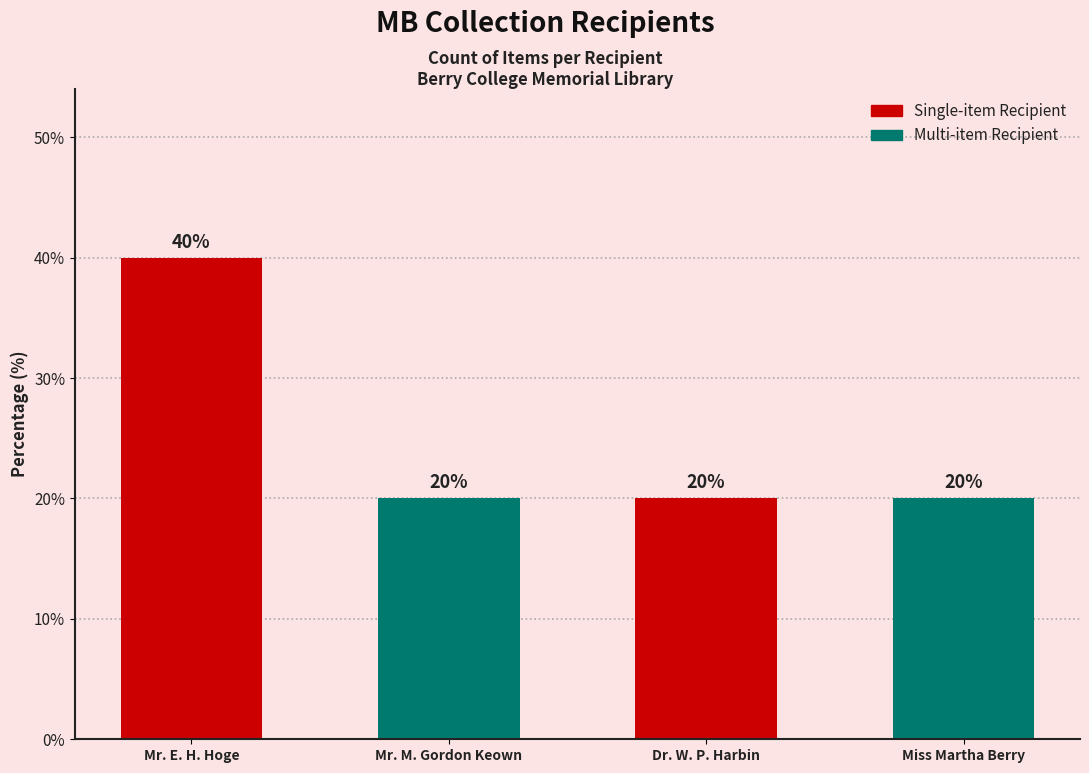

What is the average value?

25